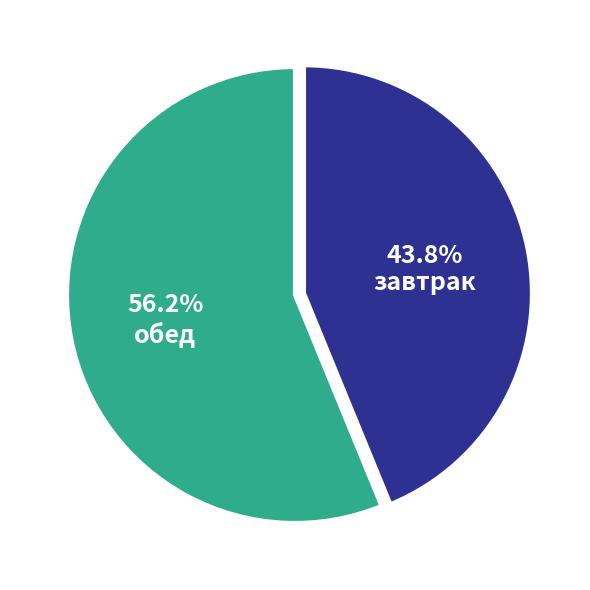

To the nearest percent, what percentage of the pie is завтрак?

44%